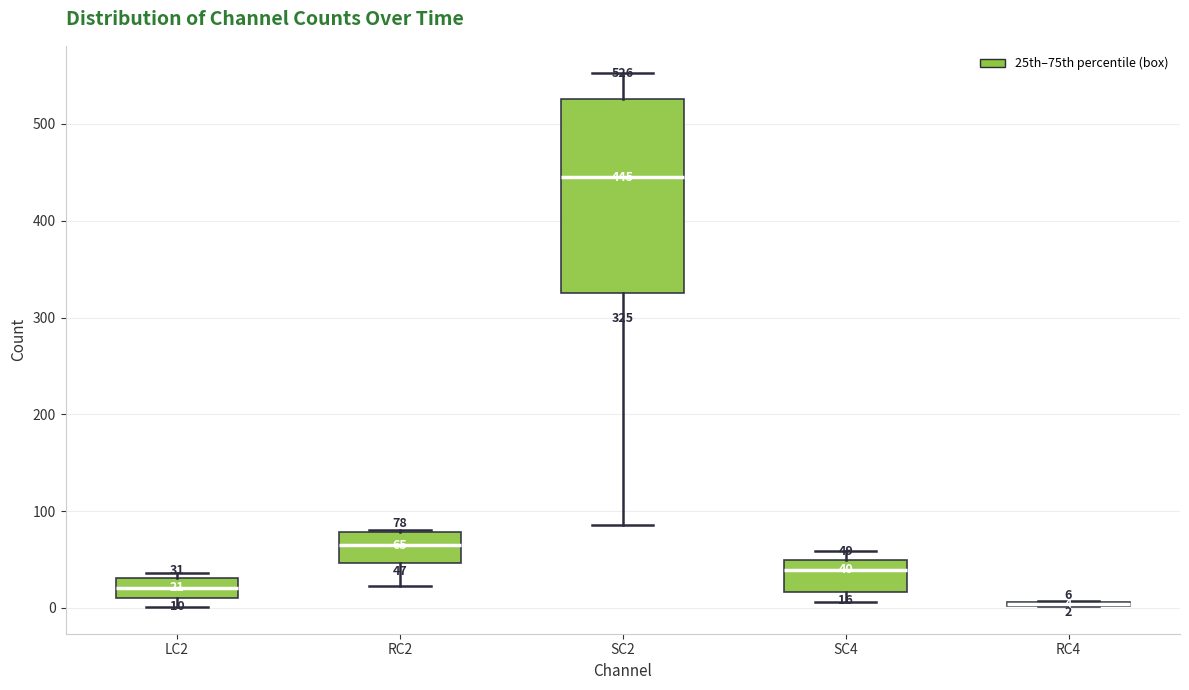

Which box is the tallest, from its lower edge to its upper edge?

SC2